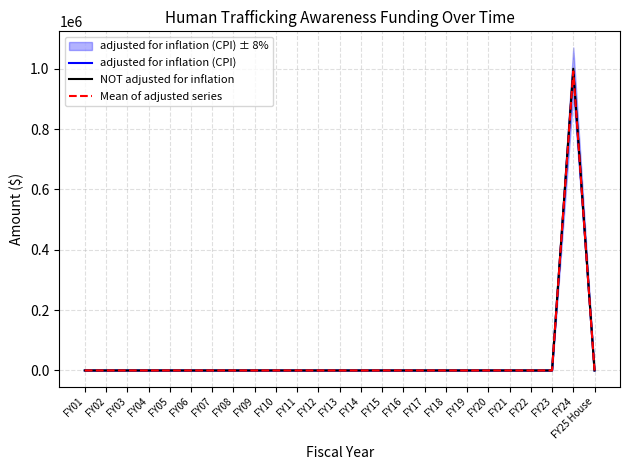

True or false: Mean of adjusted series has more than 1 interior local peaks.

False